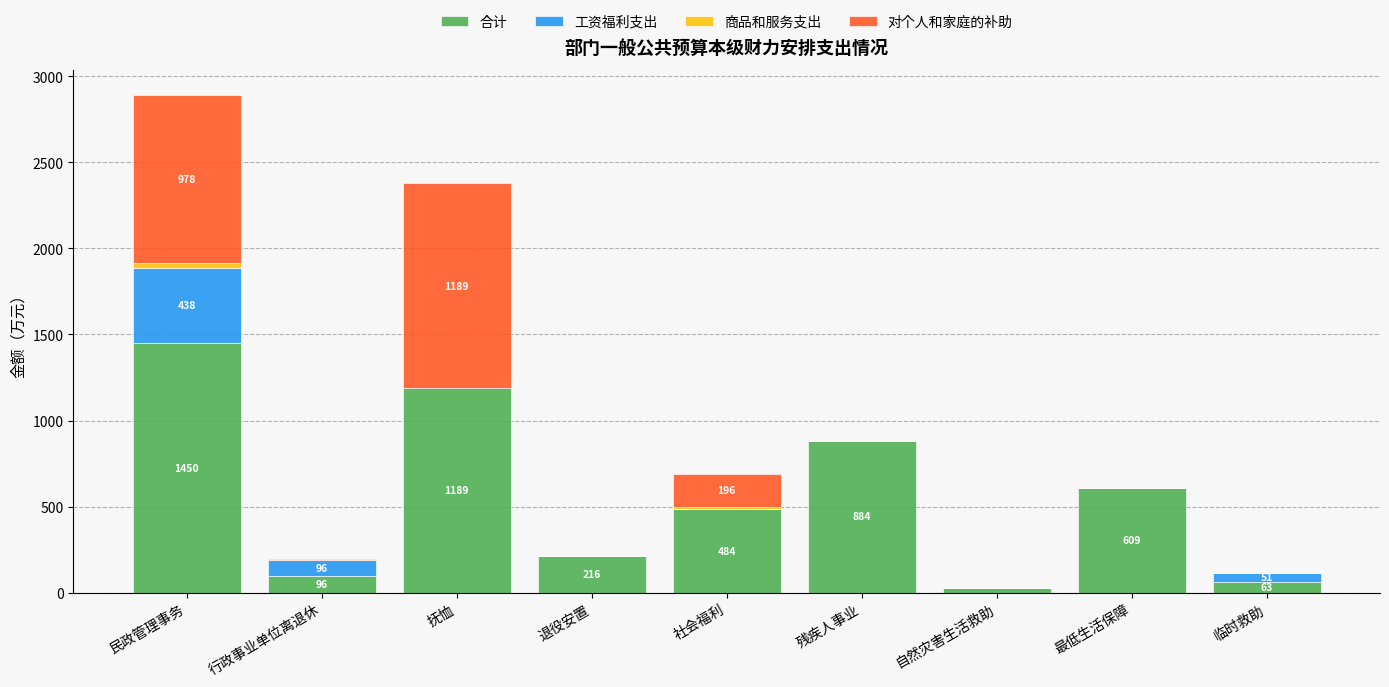

True or false: 合计 has a value of 422.9 at 抚恤.

False